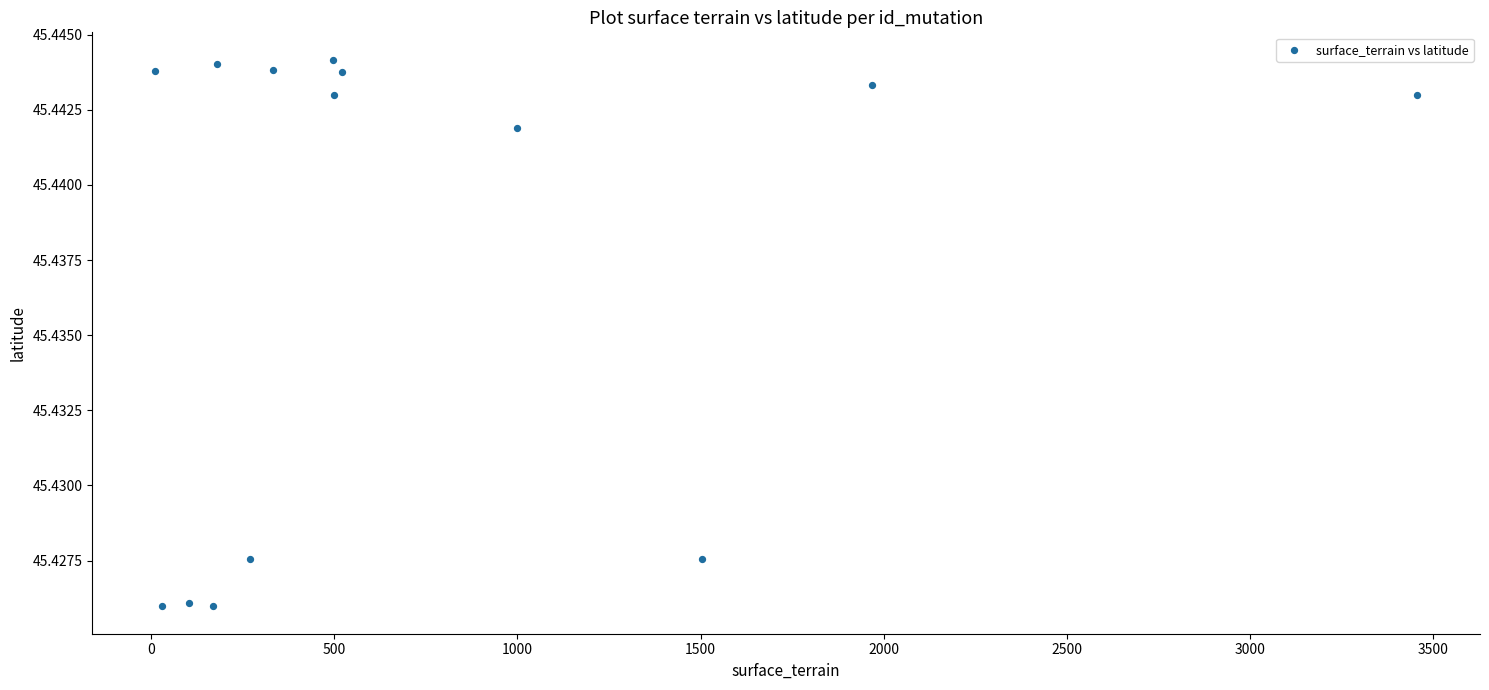

How many points are shown in the scatter plot?

14